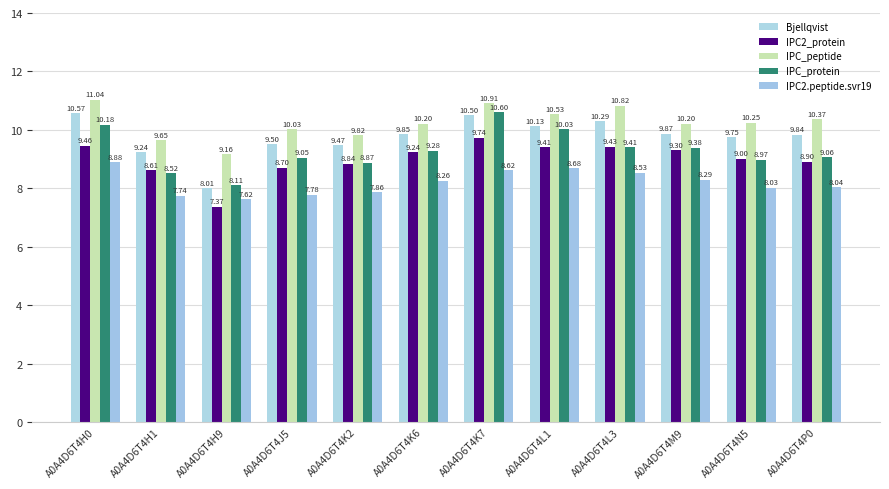

Reading right to left, what are all the values shown in this chart?

Bjellqvist: A0A4D6T4P0=9.8	A0A4D6T4N5=9.8	A0A4D6T4M9=9.9	A0A4D6T4L3=10.3	A0A4D6T4L1=10.1	A0A4D6T4K7=10.5	A0A4D6T4K6=9.9	A0A4D6T4K2=9.5	A0A4D6T4J5=9.5	A0A4D6T4H9=8.0	A0A4D6T4H1=9.2	A0A4D6T4H0=10.6
IPC2_protein: A0A4D6T4P0=8.9	A0A4D6T4N5=9.0	A0A4D6T4M9=9.3	A0A4D6T4L3=9.4	A0A4D6T4L1=9.4	A0A4D6T4K7=9.7	A0A4D6T4K6=9.2	A0A4D6T4K2=8.8	A0A4D6T4J5=8.7	A0A4D6T4H9=7.4	A0A4D6T4H1=8.6	A0A4D6T4H0=9.5
IPC_peptide: A0A4D6T4P0=10.4	A0A4D6T4N5=10.2	A0A4D6T4M9=10.2	A0A4D6T4L3=10.8	A0A4D6T4L1=10.5	A0A4D6T4K7=10.9	A0A4D6T4K6=10.2	A0A4D6T4K2=9.8	A0A4D6T4J5=10.0	A0A4D6T4H9=9.2	A0A4D6T4H1=9.6	A0A4D6T4H0=11.0
IPC_protein: A0A4D6T4P0=9.1	A0A4D6T4N5=9.0	A0A4D6T4M9=9.4	A0A4D6T4L3=9.4	A0A4D6T4L1=10.0	A0A4D6T4K7=10.6	A0A4D6T4K6=9.3	A0A4D6T4K2=8.9	A0A4D6T4J5=9.0	A0A4D6T4H9=8.1	A0A4D6T4H1=8.5	A0A4D6T4H0=10.2
IPC2.peptide.svr19: A0A4D6T4P0=8.0	A0A4D6T4N5=8.0	A0A4D6T4M9=8.3	A0A4D6T4L3=8.5	A0A4D6T4L1=8.7	A0A4D6T4K7=8.6	A0A4D6T4K6=8.3	A0A4D6T4K2=7.9	A0A4D6T4J5=7.8	A0A4D6T4H9=7.6	A0A4D6T4H1=7.7	A0A4D6T4H0=8.9